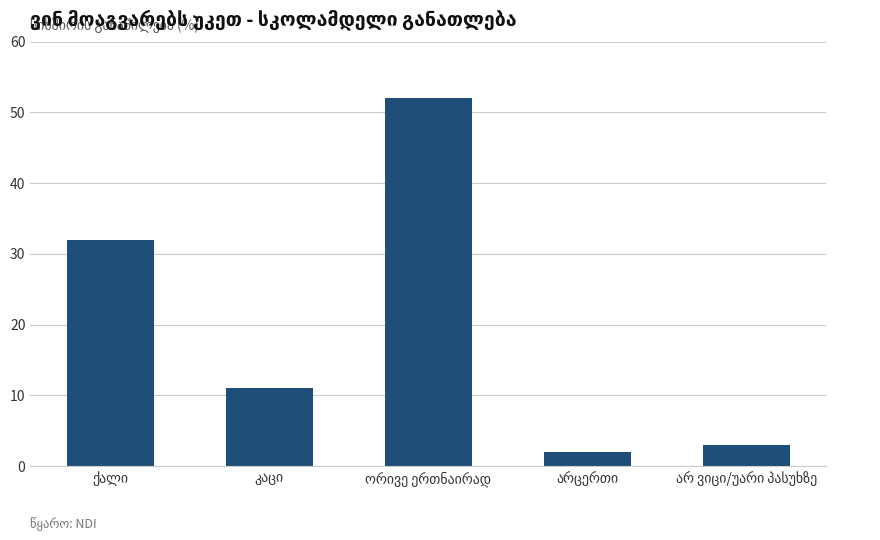

What is the difference between the maximum and second lowest values?

49